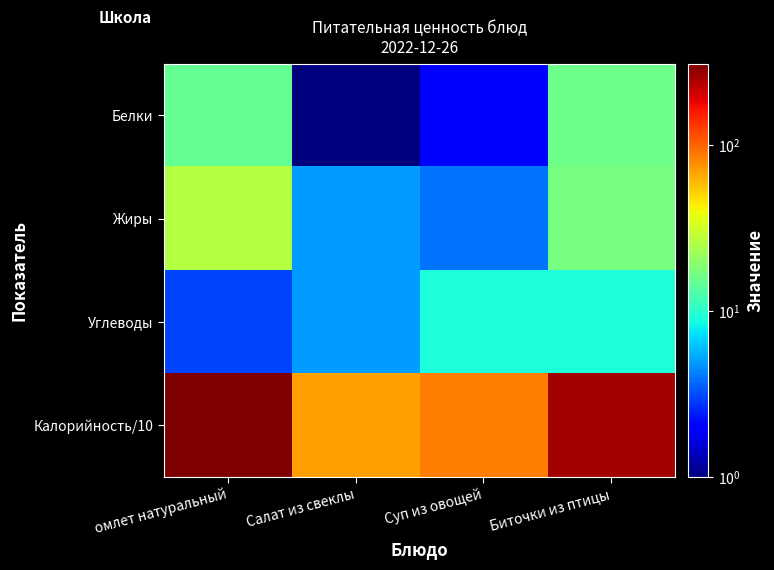

What is the sum of the Углеводы values at омлет натуральный and Суп из овощей?

12